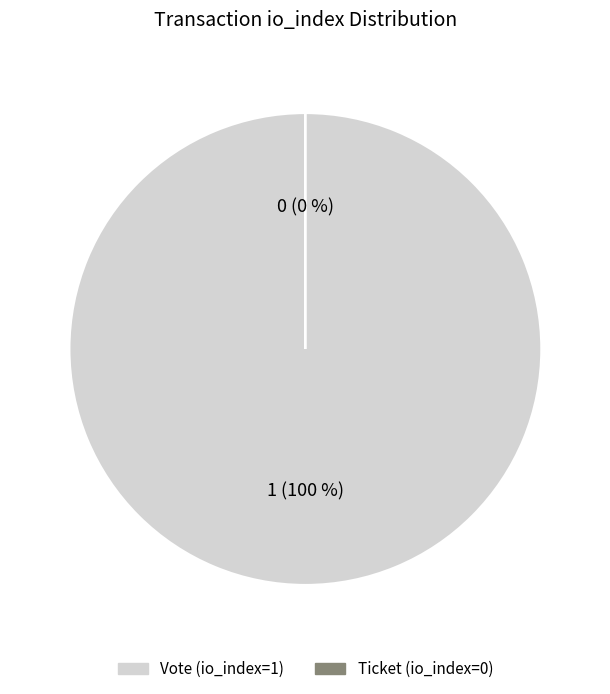

How many segments does this pie chart have?

2